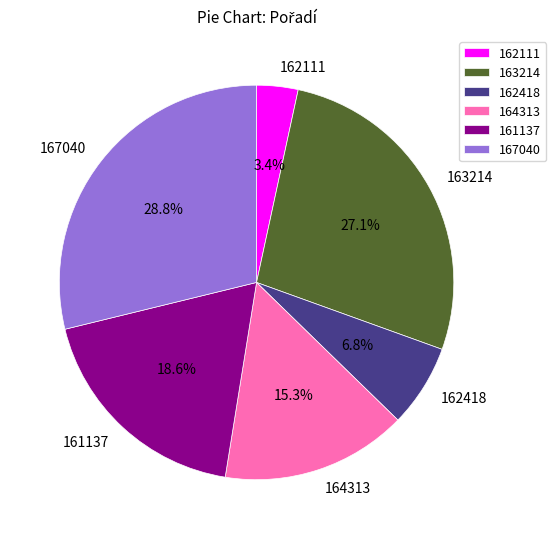

How many slices are in this pie chart?

6